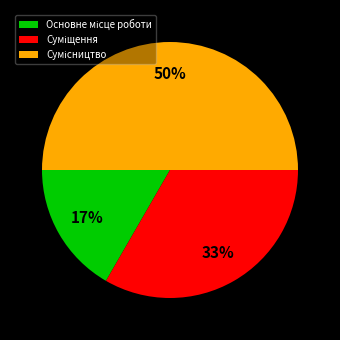

To the nearest percent, what is the difference between the largest and smallest slice percentages?

33%